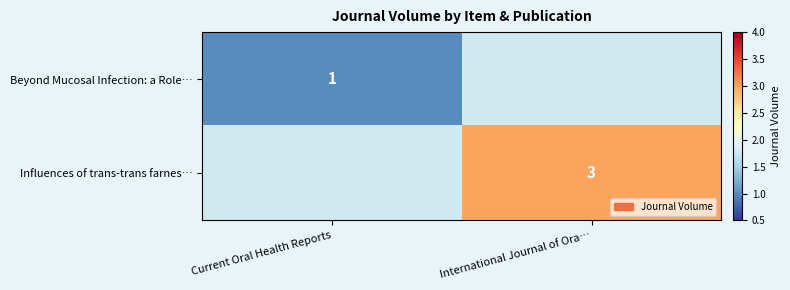

True or false: Beyond Mucosal Infection: a Role… has a value of 1 at Current Oral Health Reports.

True